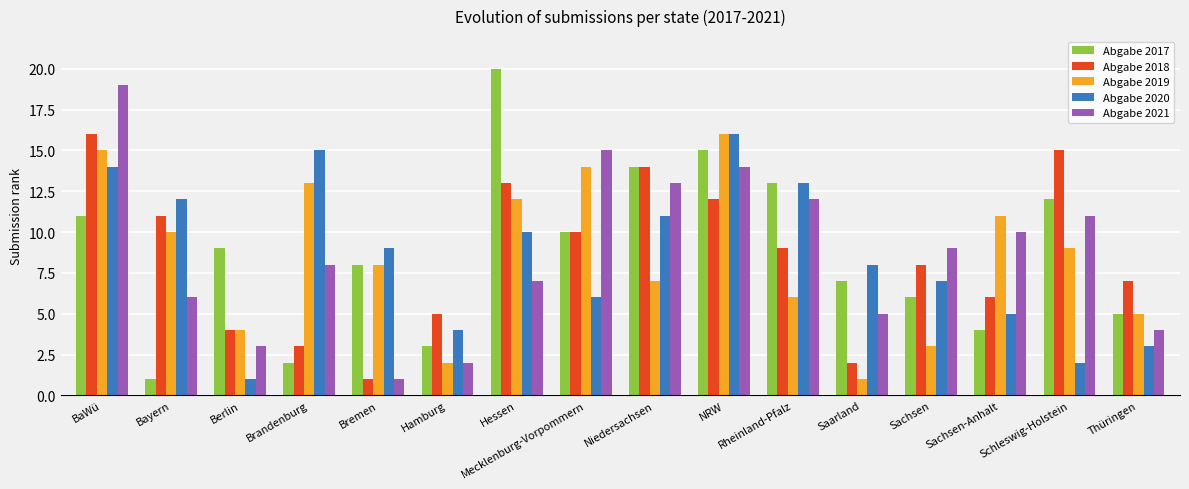

List the labels in order of Abgabe 2021 value, smallest first.

Bremen, Hamburg, Berlin, Thüringen, Saarland, Bayern, Hessen, Brandenburg, Sachsen, Sachsen-Anhalt, Schleswig-Holstein, Rheinland-Pfalz, Niedersachsen, NRW, Mecklenburg-Vorpommern, BaWü